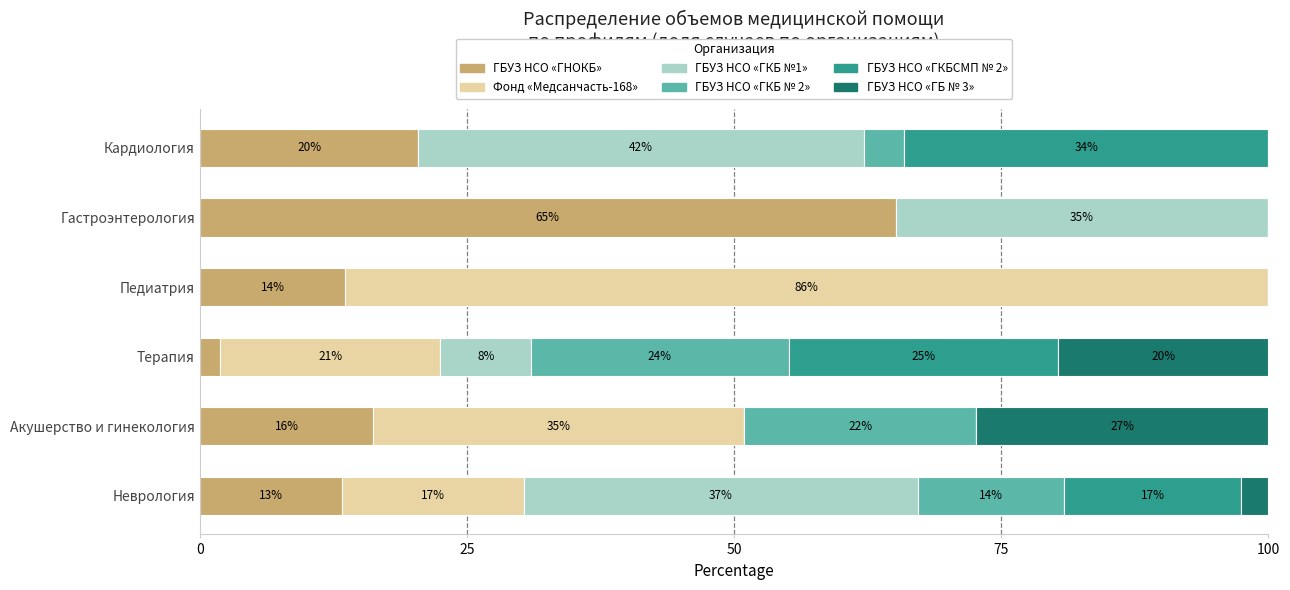

What are all the series names shown in the legend?

ГБУЗ НСО «ГНОКБ», Фонд «Медсанчасть-168», ГБУЗ НСО «ГКБ №1», ГБУЗ НСО «ГКБ № 2», ГБУЗ НСО «ГКБСМП № 2», ГБУЗ НСО «ГБ № 3»